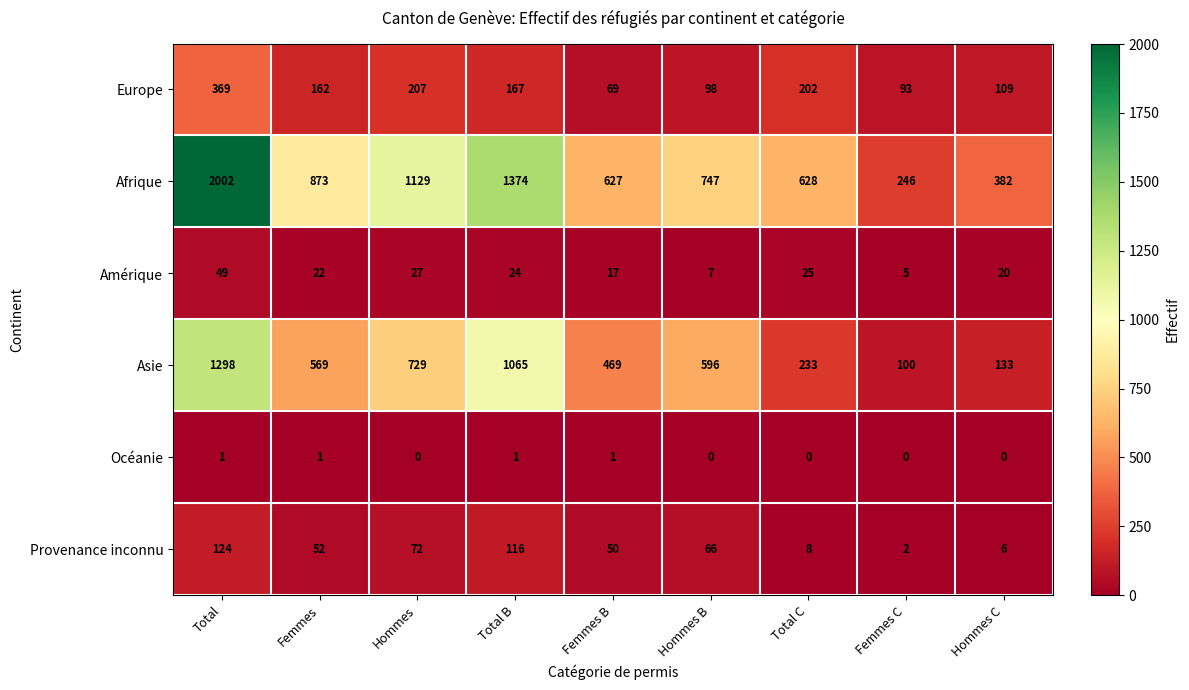

Which series has the largest range (max minus min)?

Afrique